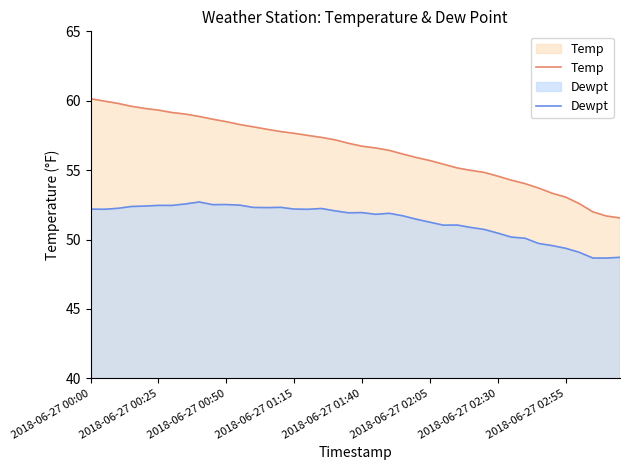

List the series in order of their overall mean, highest first.

Temp, Dewpt